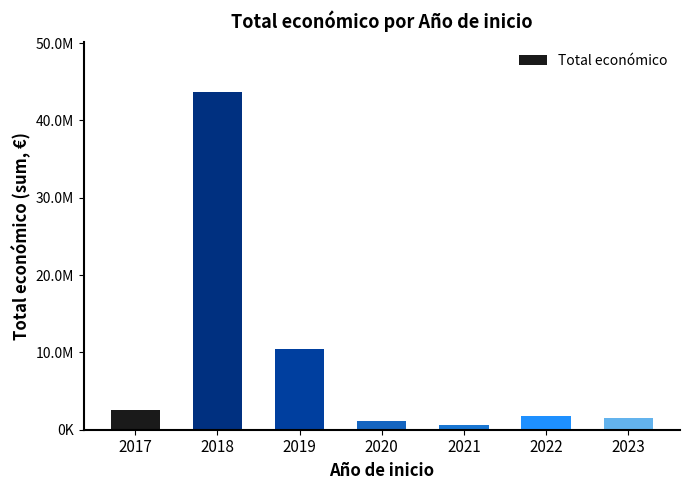

Are the bars horizontal?

No